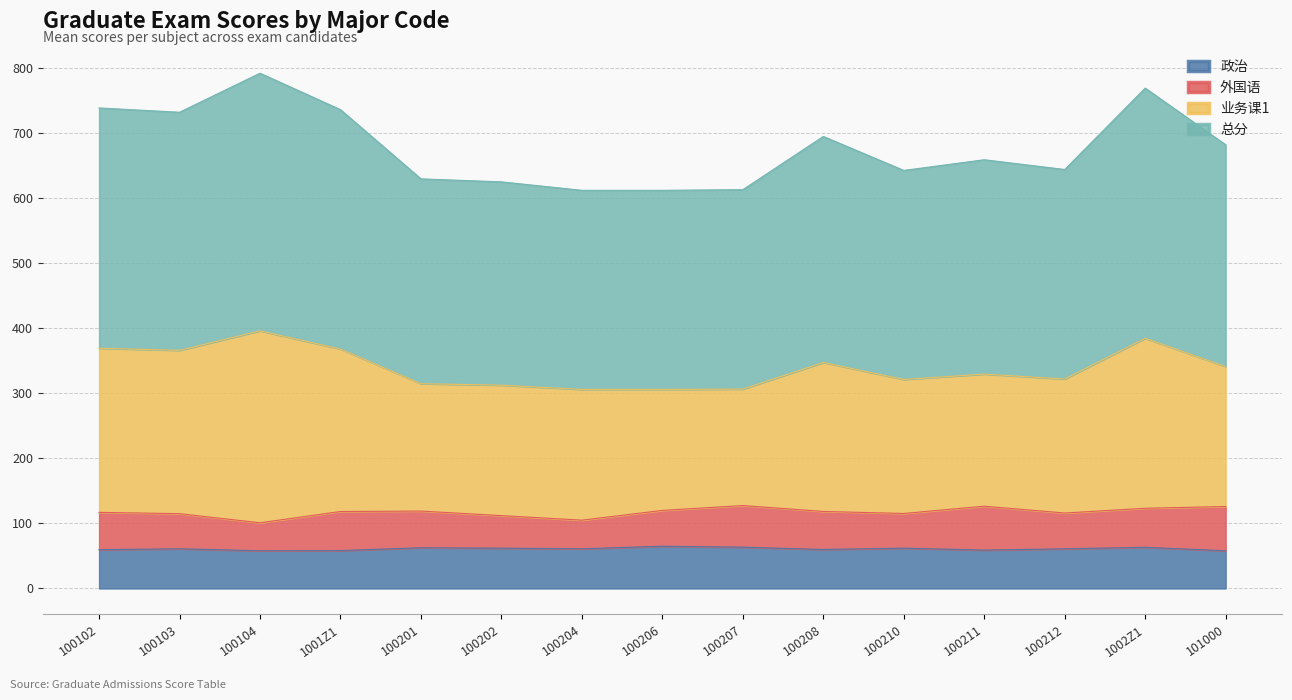

What is the difference between the 总分 values at 100103 and 1002Z1?

37.1